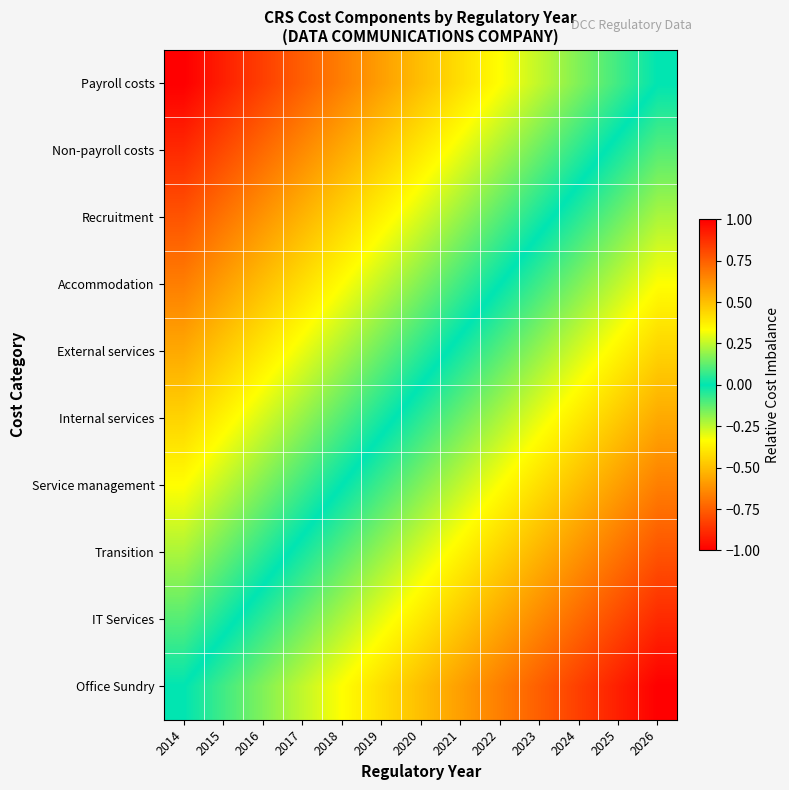

At which category does the chart reach its minimum across all series?

2026